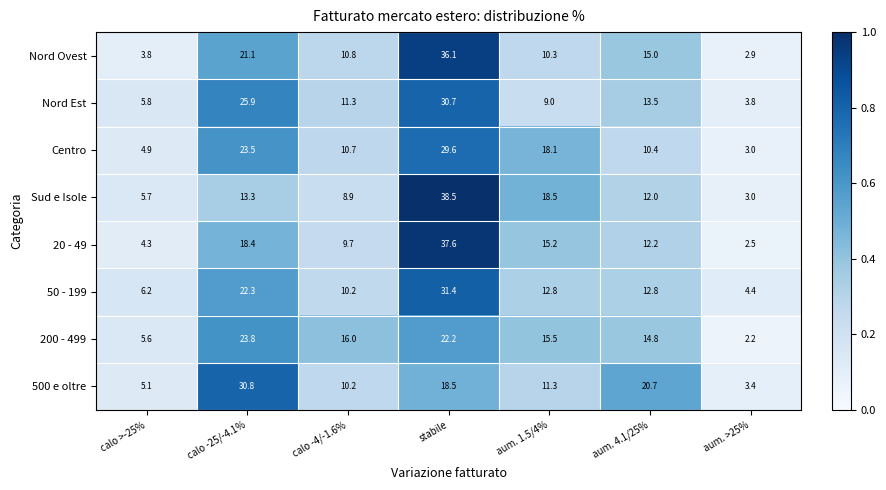

What is the spread (max minus min) of values at calo -25/-4.1%?

17.5